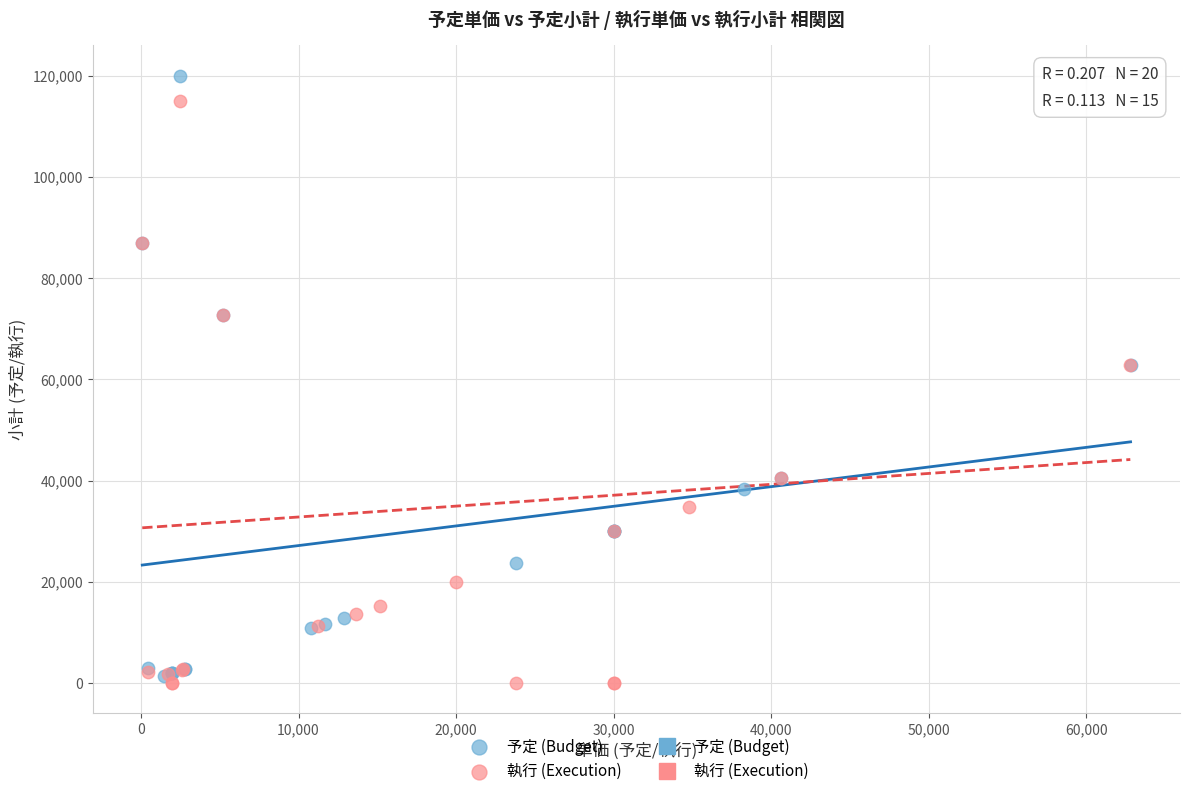

Which series reaches the maximum Y coordinate?

予定 (Budget)